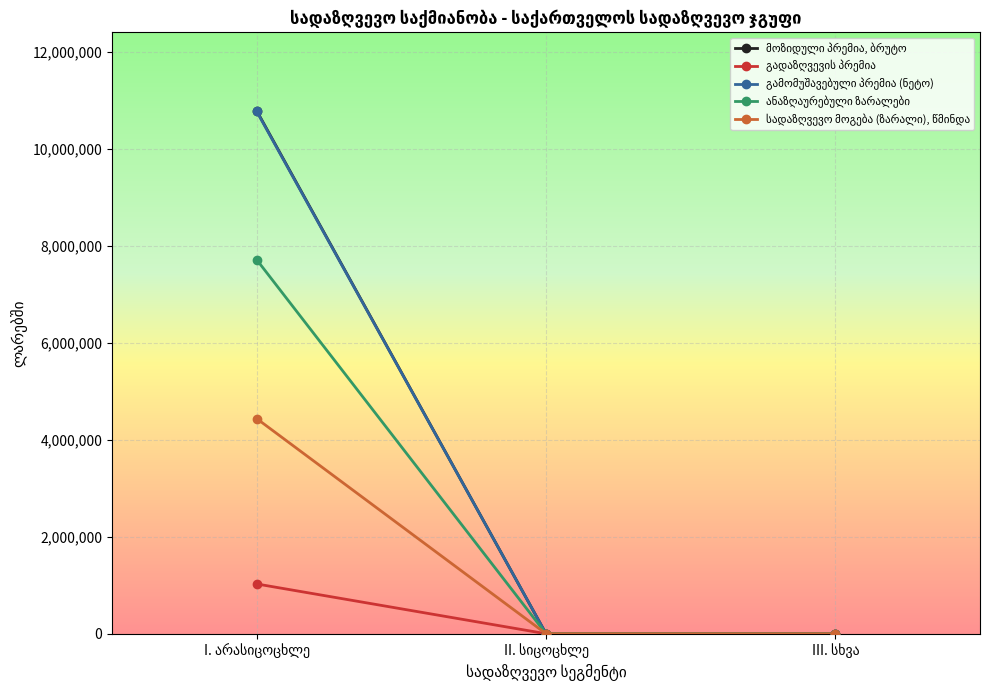

Is this an area chart (filled region under the line)?

No